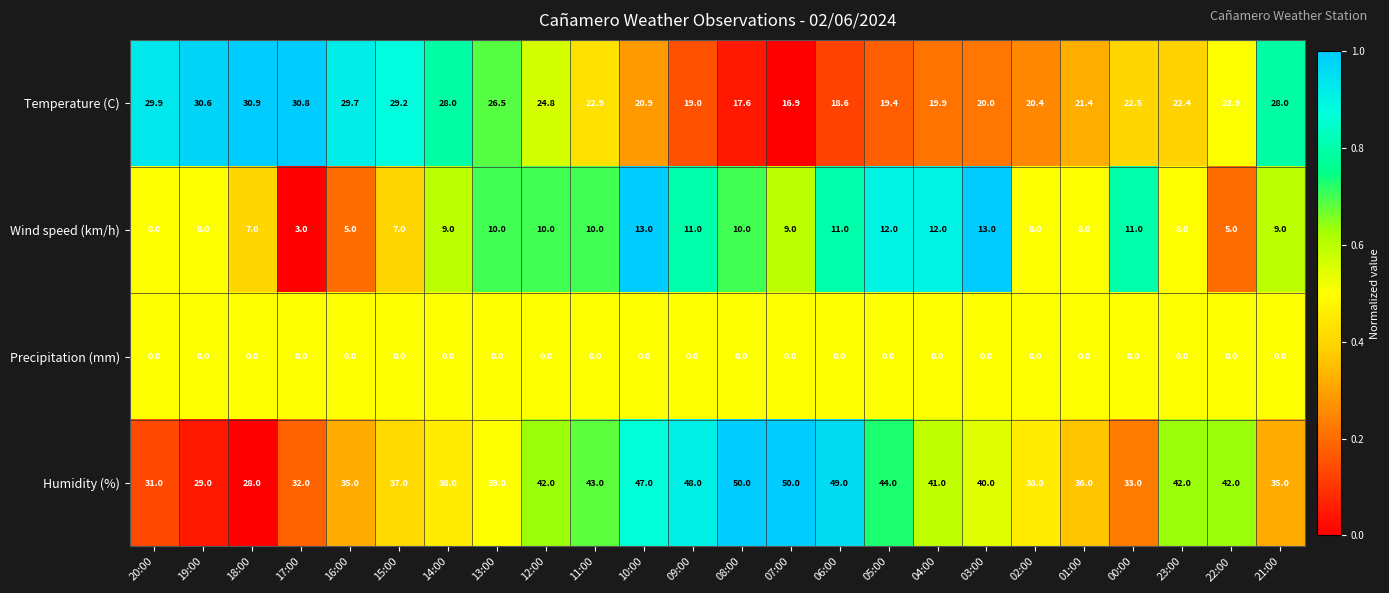

What is the total value across all series at 00:00?

66.5